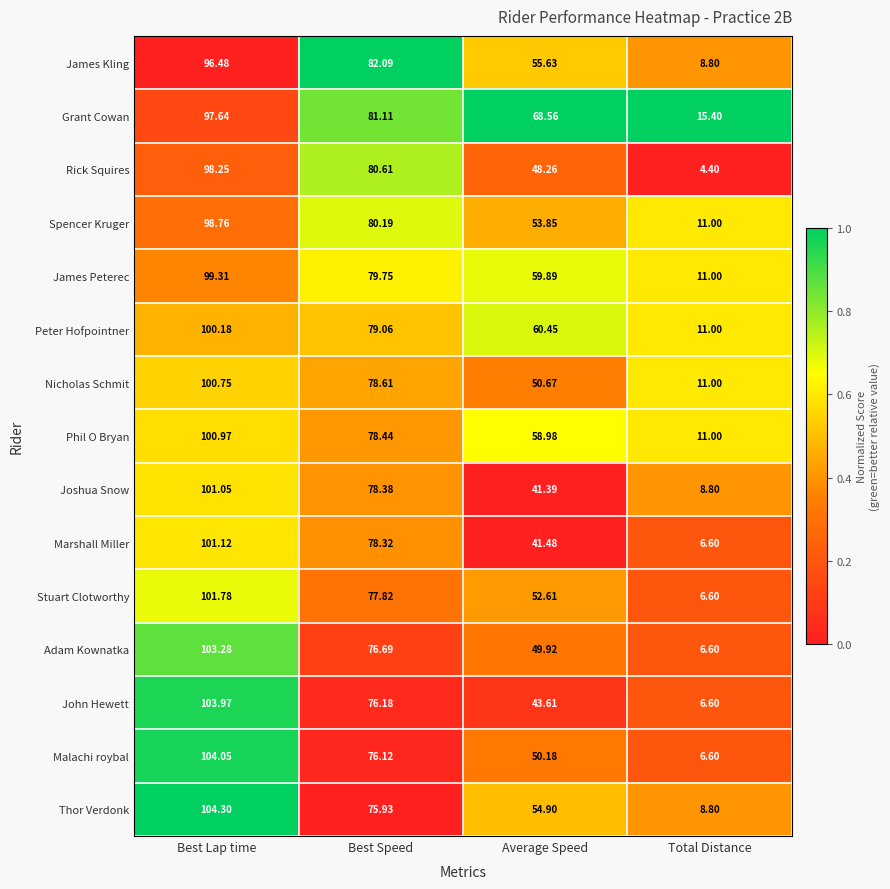

Rank the series at Best Lap time from lowest to highest value.

James Kling, Grant Cowan, Rick Squires, Spencer Kruger, James Peterec, Peter Hofpointner, Nicholas Schmit, Phil O Bryan, Joshua Snow, Marshall Miller, Stuart Clotworthy, Adam Kownatka, John Hewett, Malachi roybal, Thor Verdonk